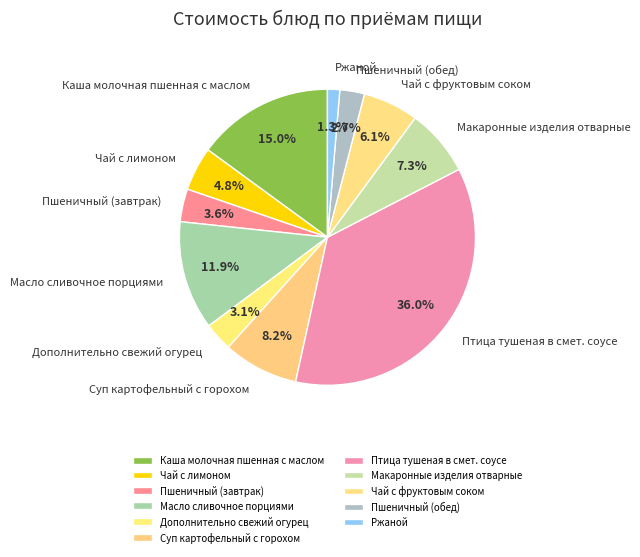

Is there any slice that represents more than half of the pie?

No